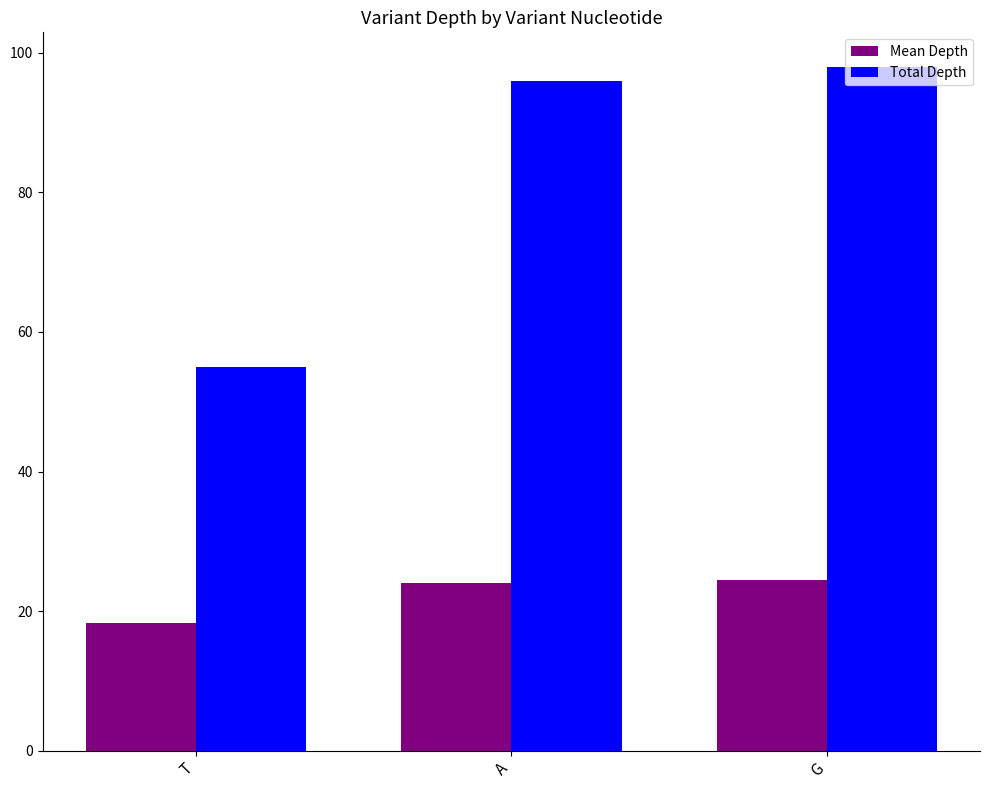

What is the maximum value shown in the chart?

98.0